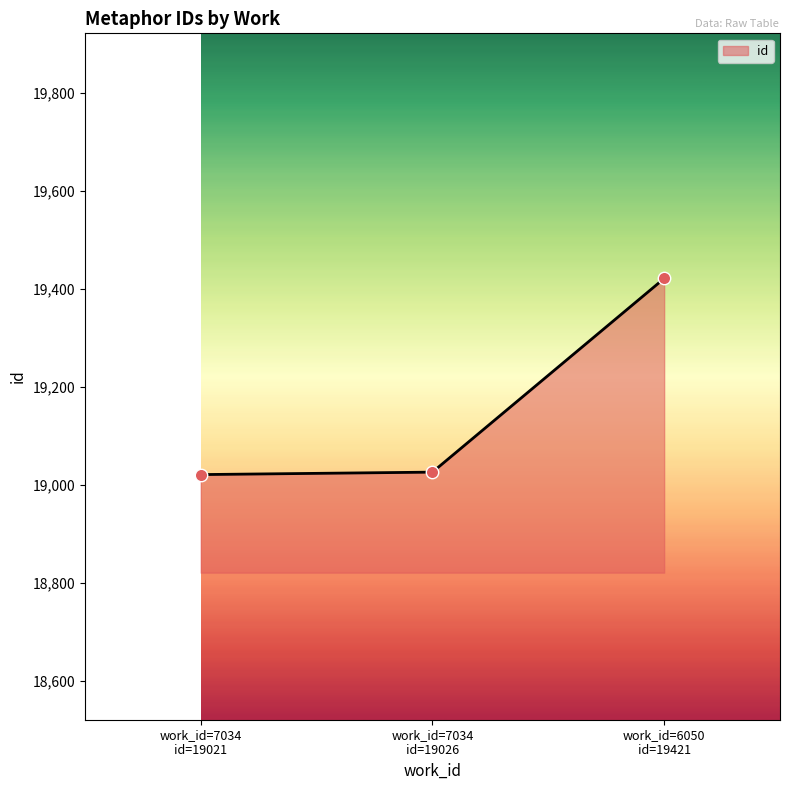

What is the minimum value shown in the chart?

19021